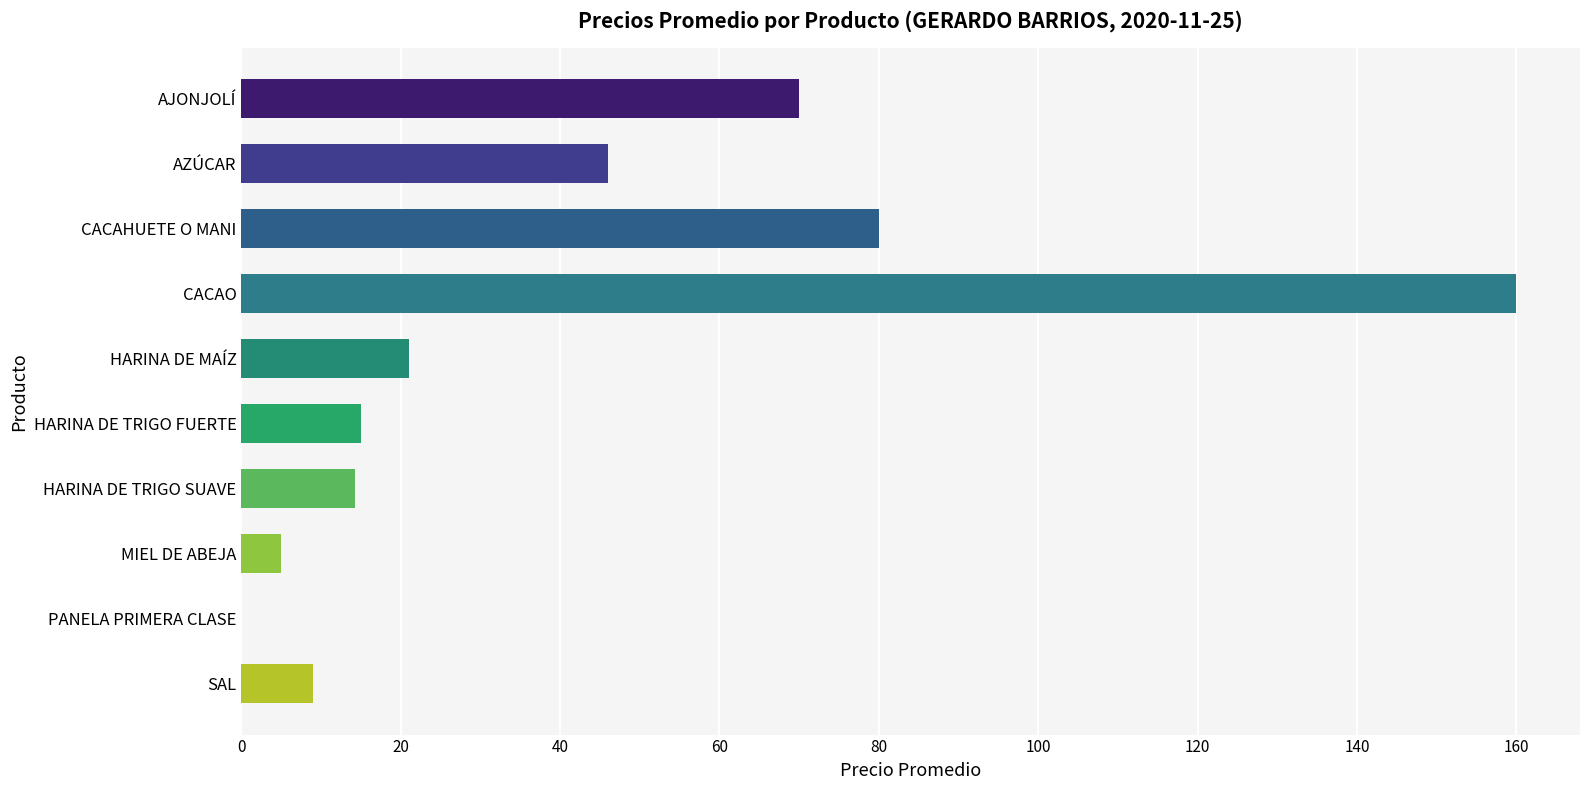

What value does the data have at CACAO?

160.0